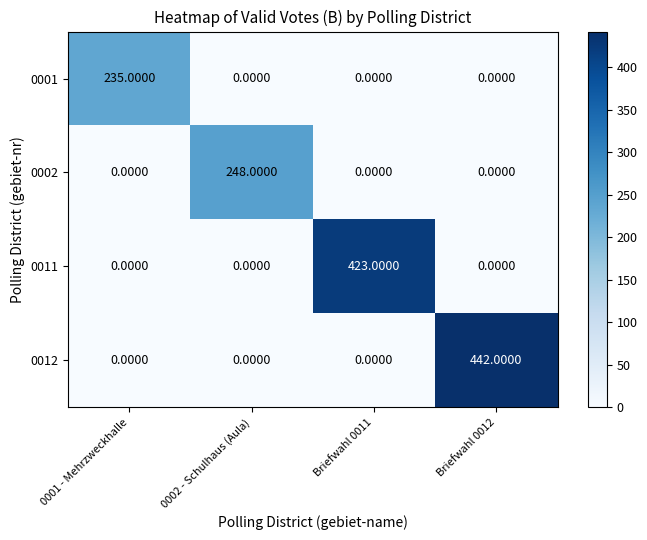

Which series has the largest total across all categories?

0012